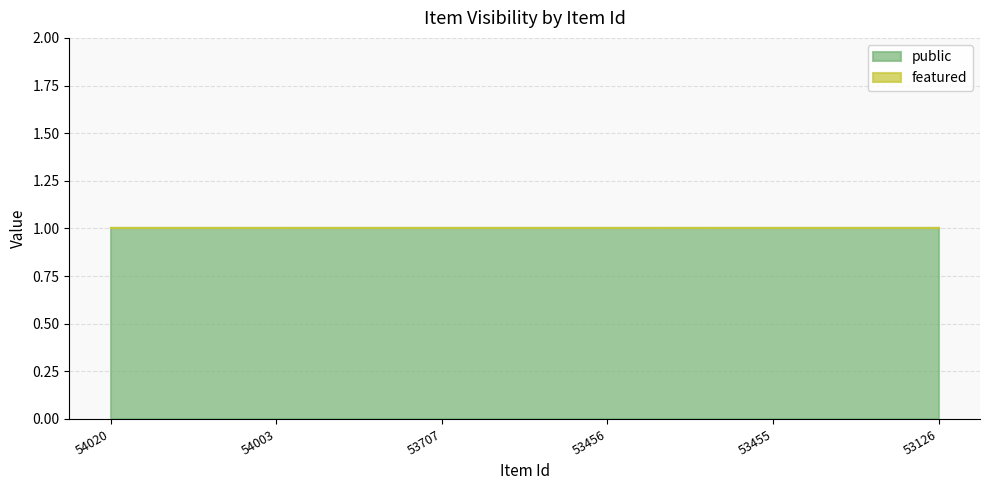

Reading left to right, what are all the values shown in this chart?

public: 1	1	1	1	1	1
featured: 0	0	0	0	0	0